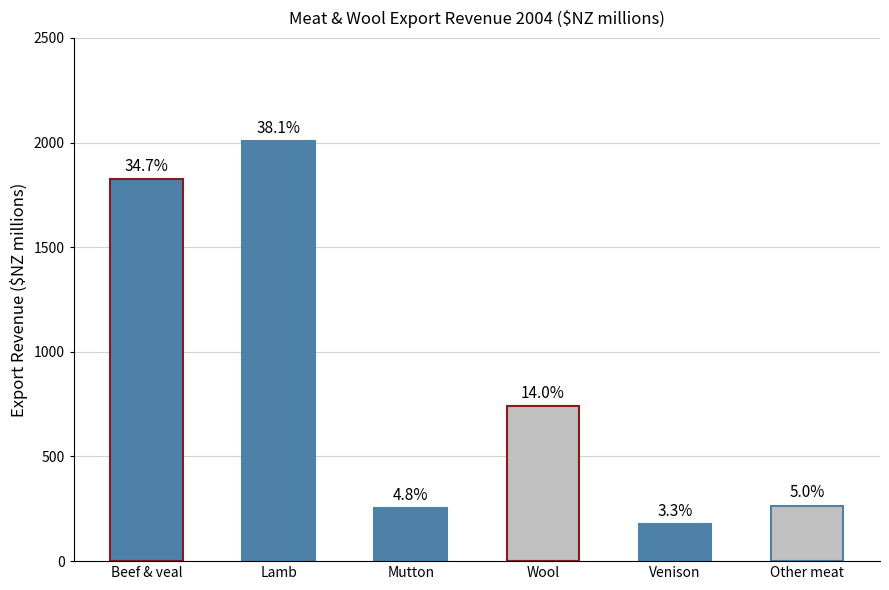

What is the difference between the maximum and minimum values?

1831